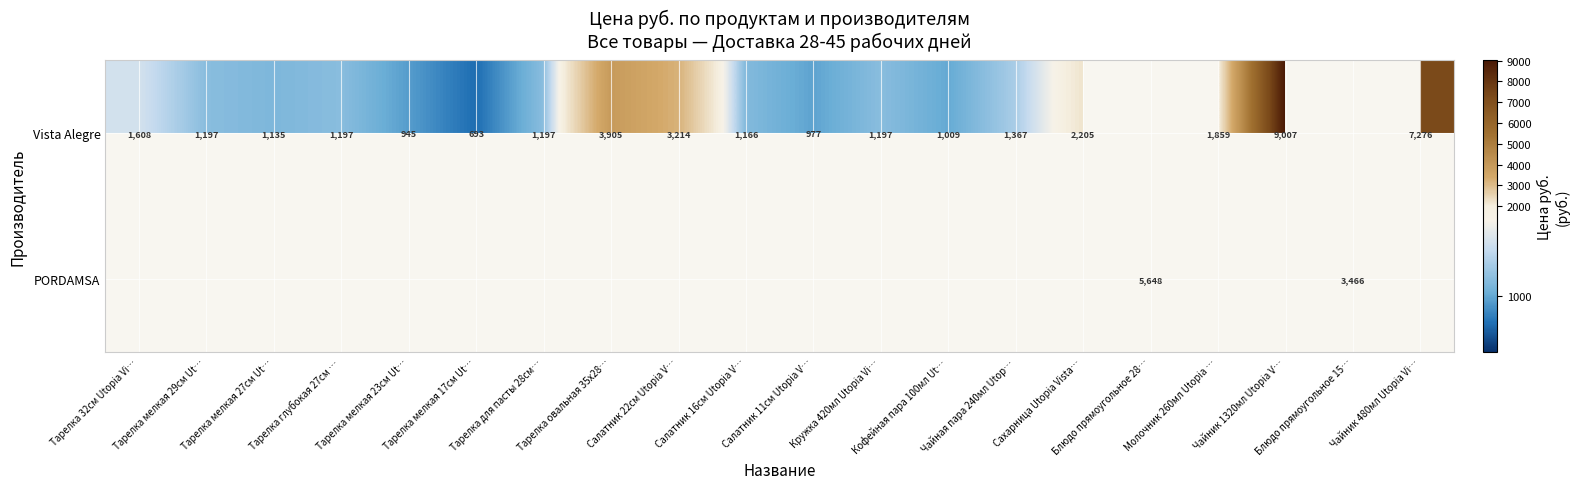

At Чайная пара 240мл Utop…, list the series in order from largest to smallest.

Vista Alegre, PORDAMSA